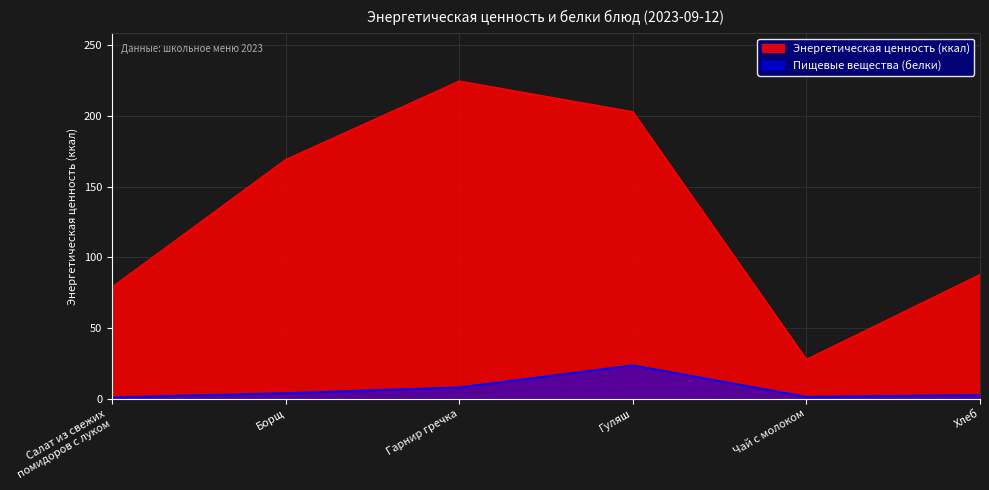

What is the approximate value of Энергетическая ценность (ккал) at Гарнир гречка?

224.7